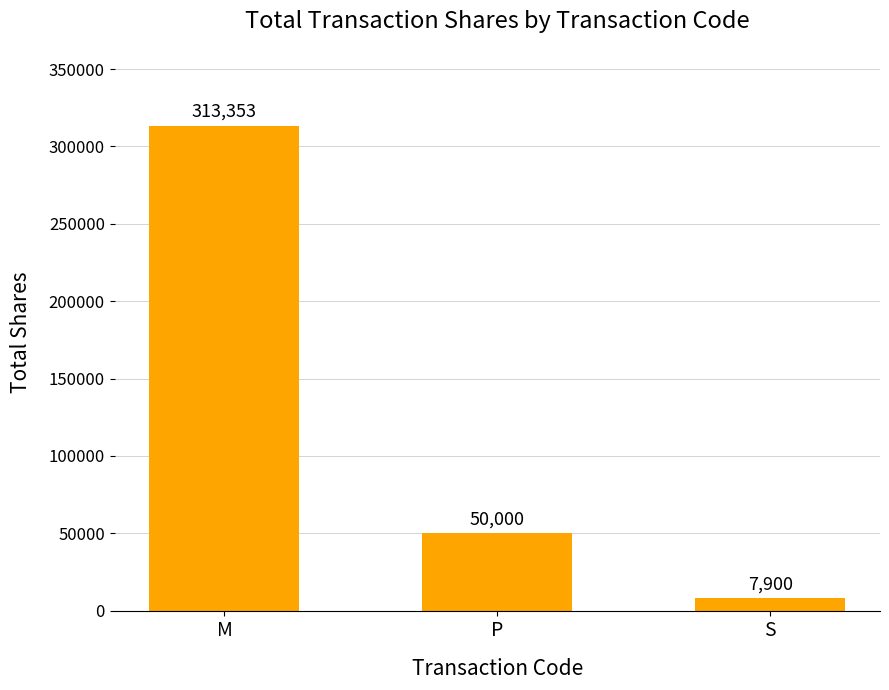

What is the smallest value displayed?

7900